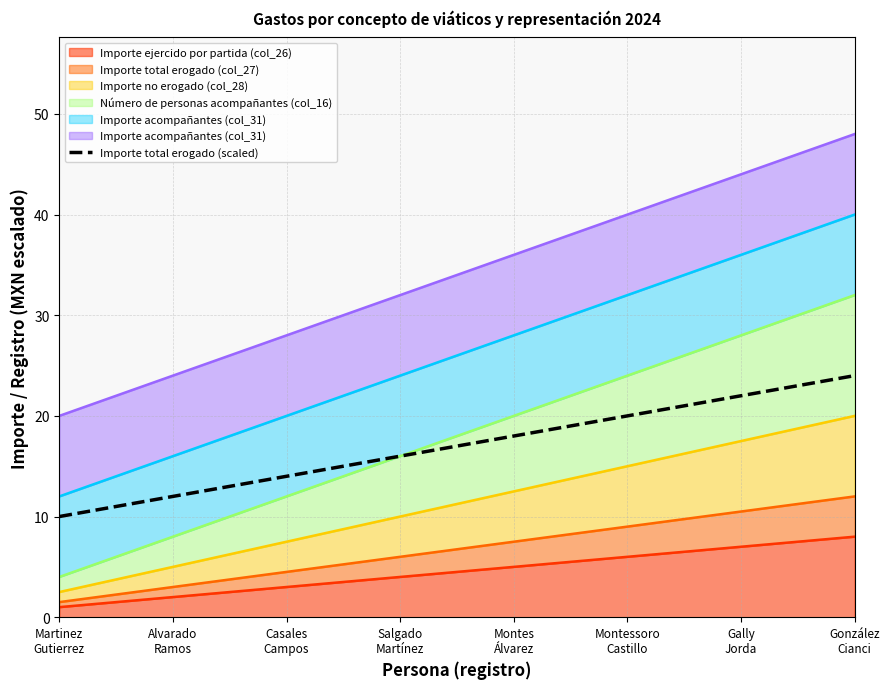

True or false: there are more than 2 points higher than both neighbors.

False